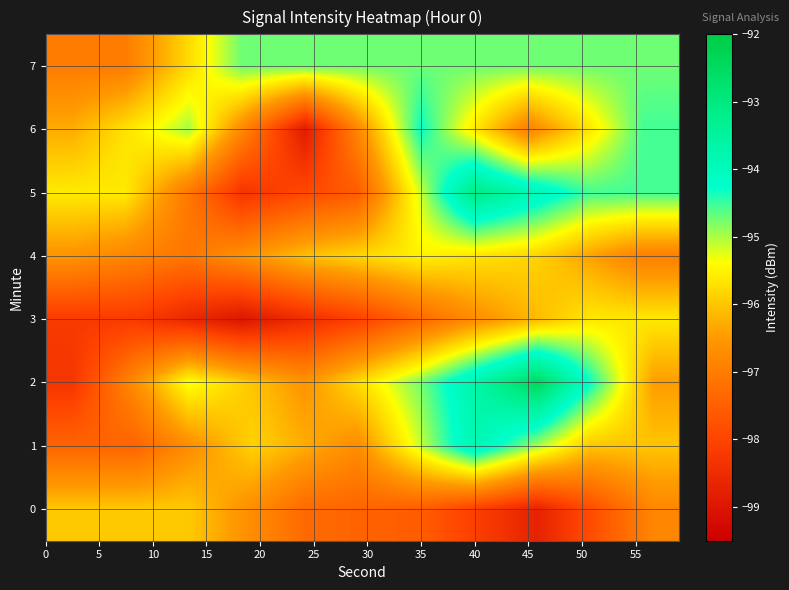

What is the minimum value shown in the chart?

-98.9